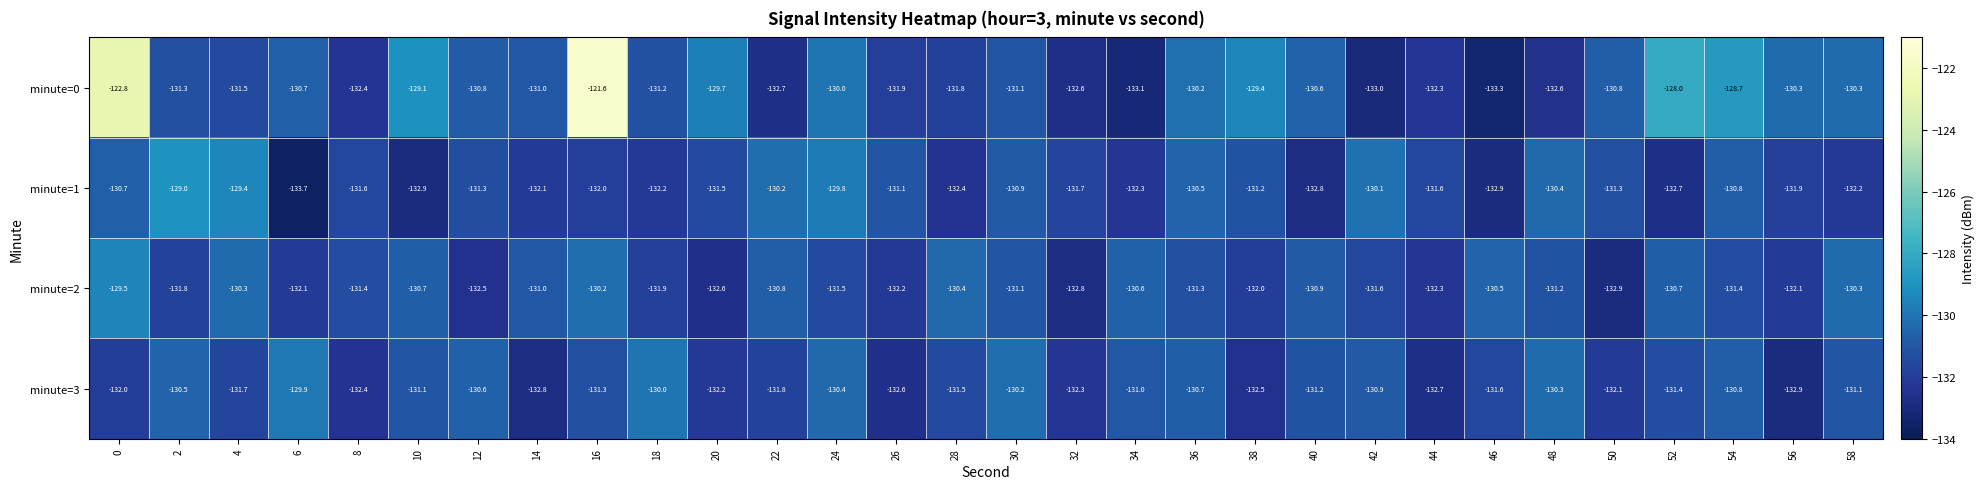

Where is minute=2 nearest to the value -131?

14